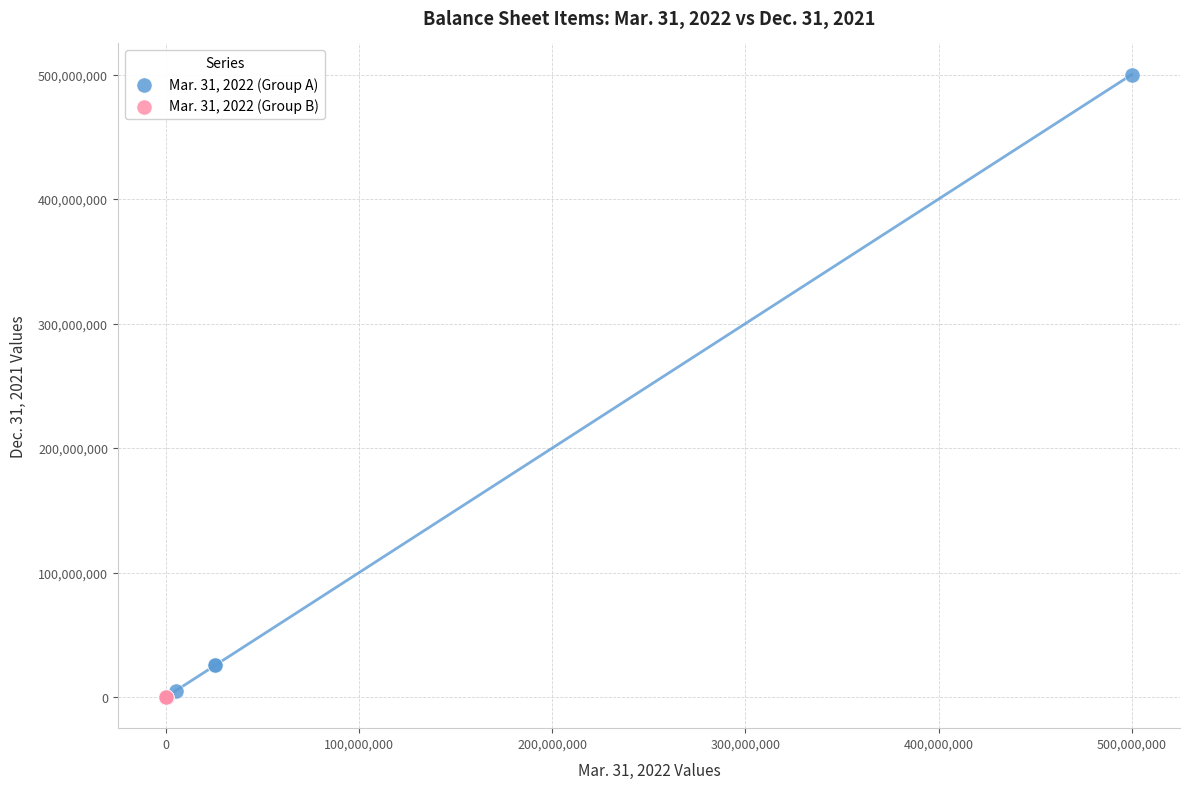

Which series has the largest Y range (max minus min)?

Mar. 31, 2022 (Group A)